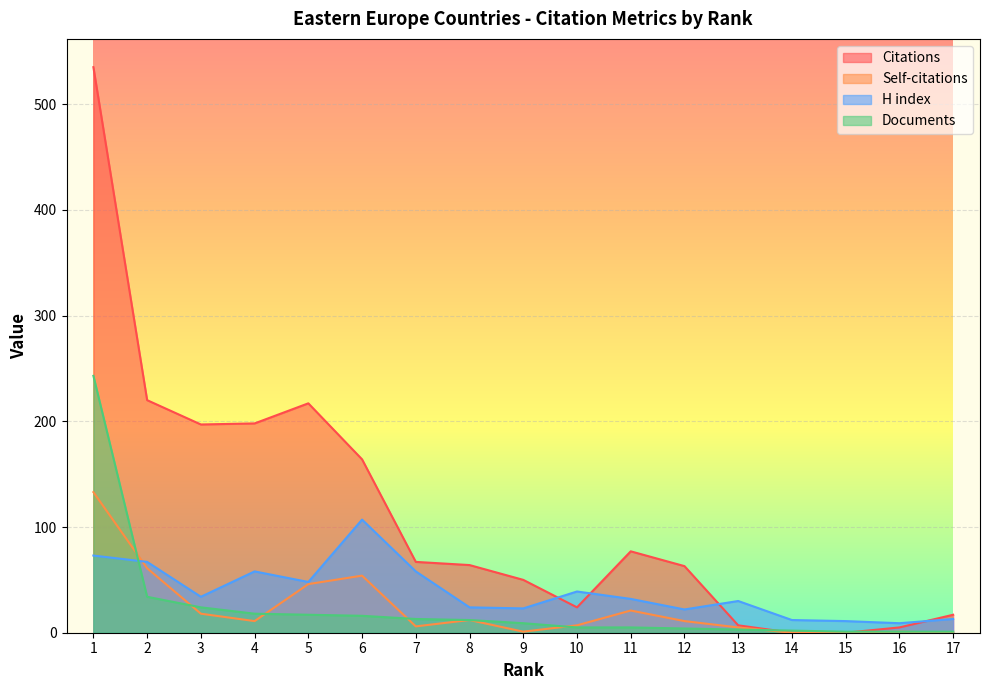

What is the difference between the second highest and second lowest values in the Documents series?

33